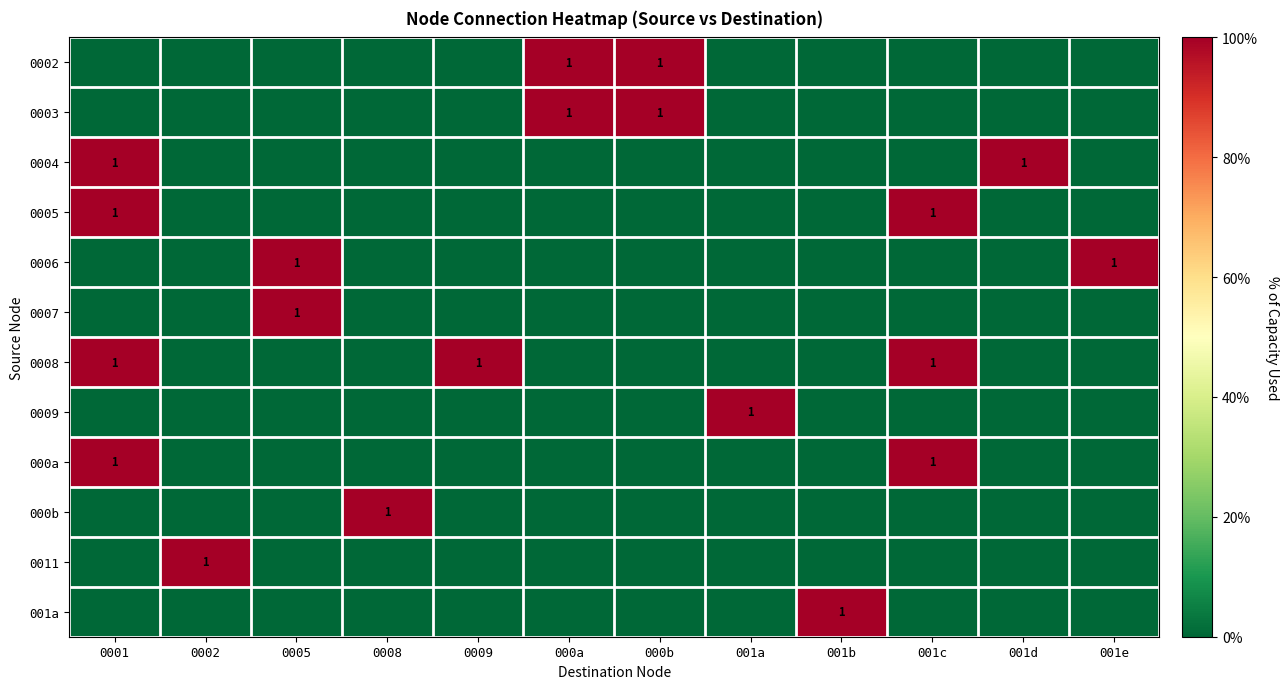

What is the difference between the second highest and minimum values in the 0005 series?

1